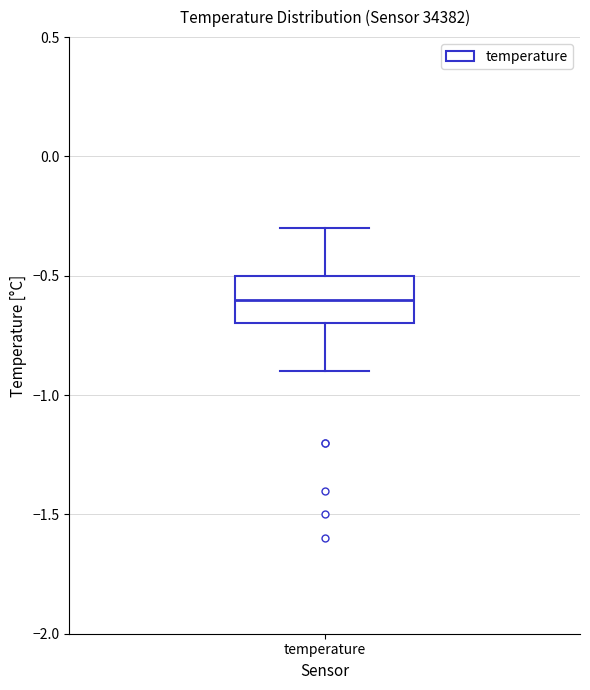

Read this box plot against the y-axis: the position of the median line, the range covered by the box, and the ends of both whiskers. The values are not printed on the chart, so give them approximately, as read against the axis.

median -0.6, box -0.7 to -0.5, whiskers -0.9 to -0.3